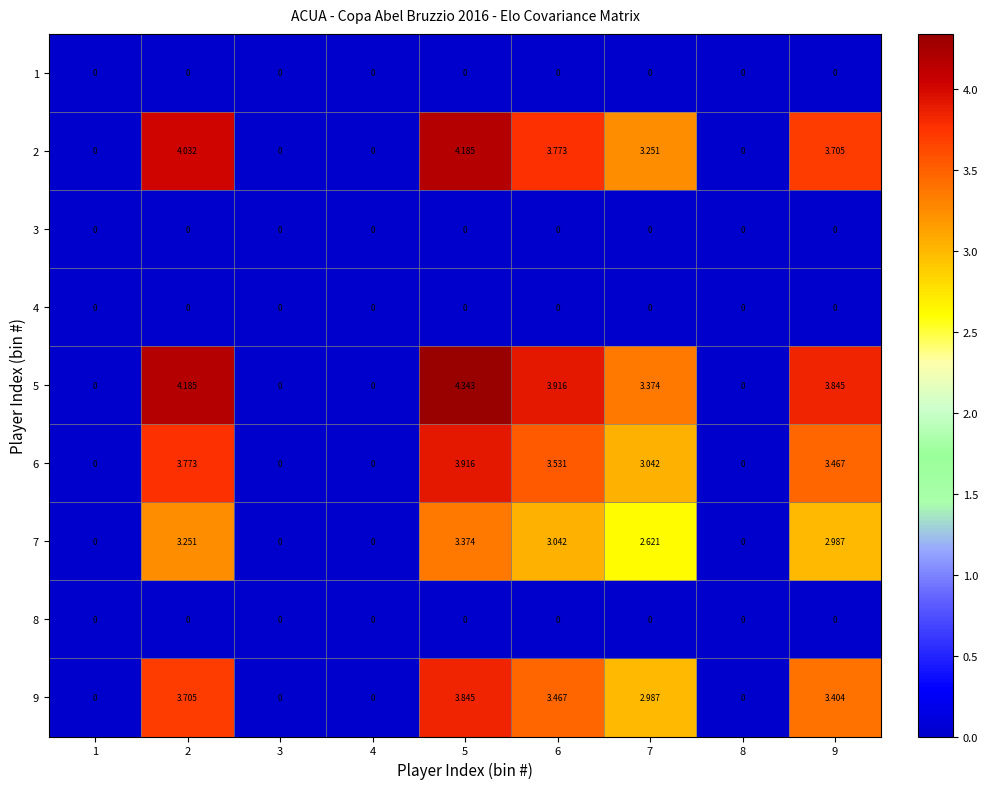

What is the total value across all series at 5?

19.7